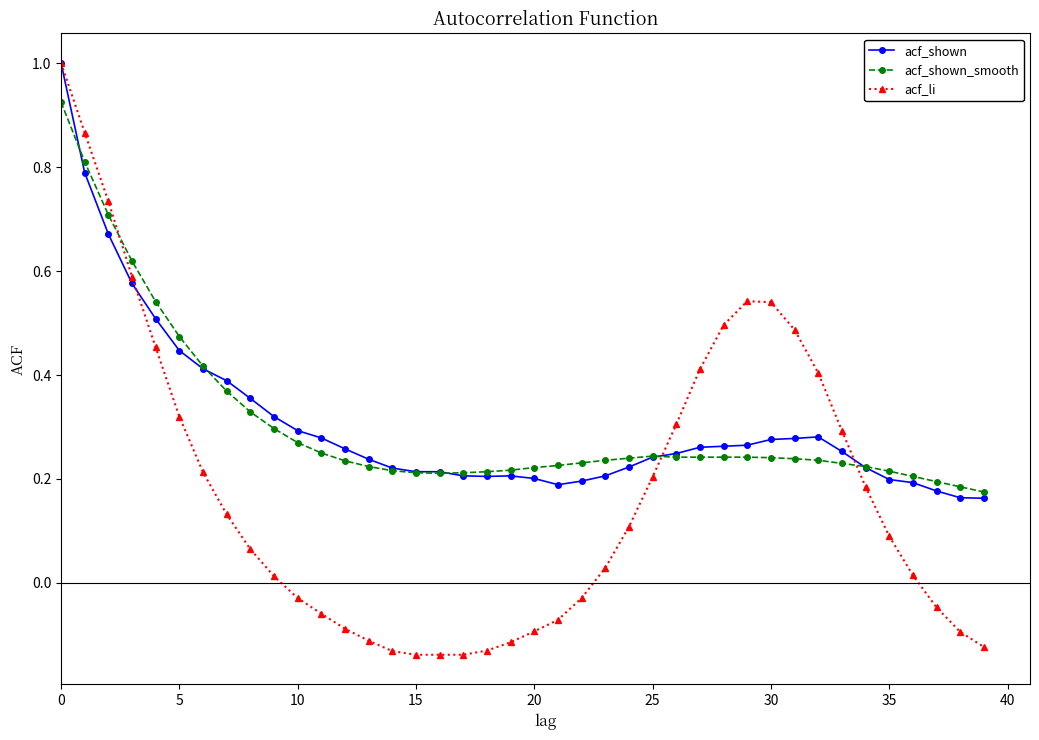

What are all the series names shown in the legend?

acf_shown, acf_shown_smooth, acf_li